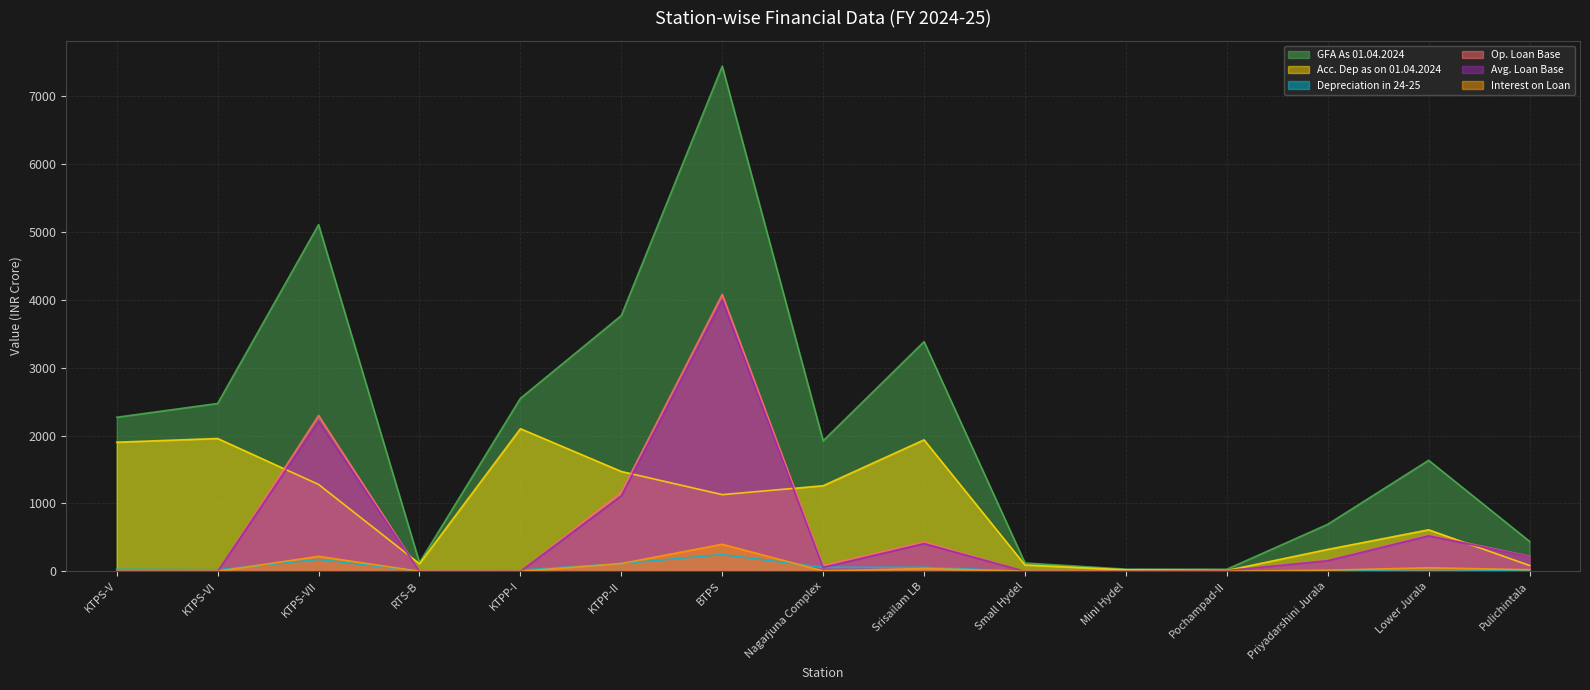

At KTPS-VII, list the series in order from largest to smallest.

GFA As 01.04.2024, Op. Loan Base, Avg. Loan Base, Acc. Dep as on 01.04.2024, Interest on Loan, Depreciation in 24-25